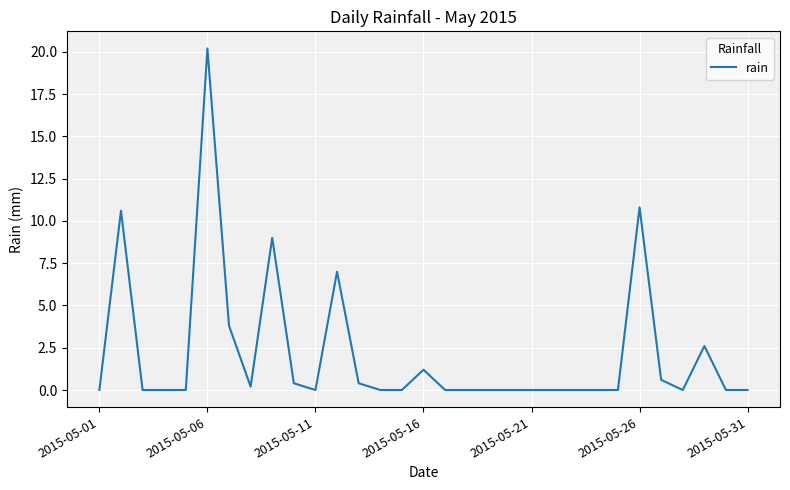

What is the greatest value displayed?

20.2